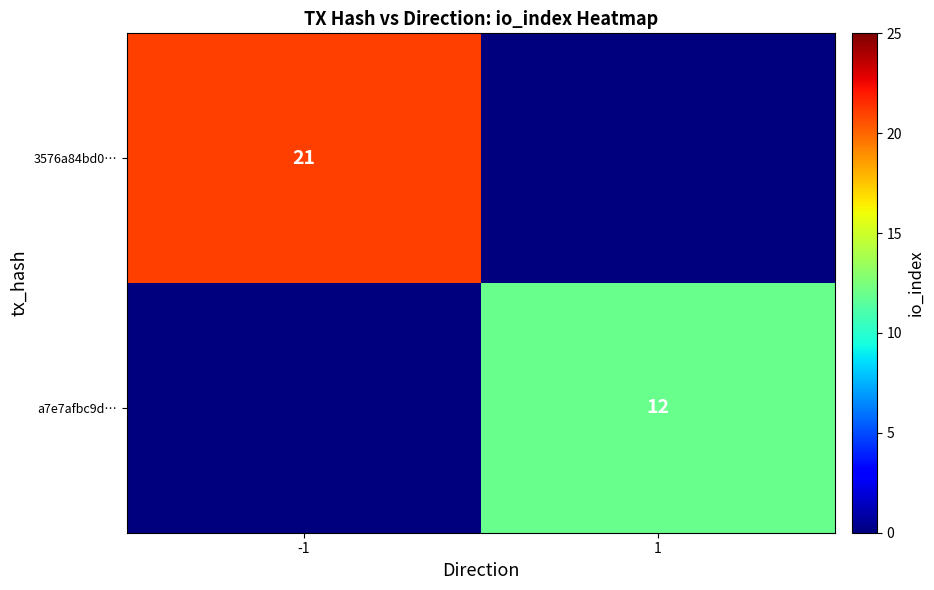

Is the value of a7e7afbc9d… at 1 greater than the value of 3576a84bd0… at -1?

No